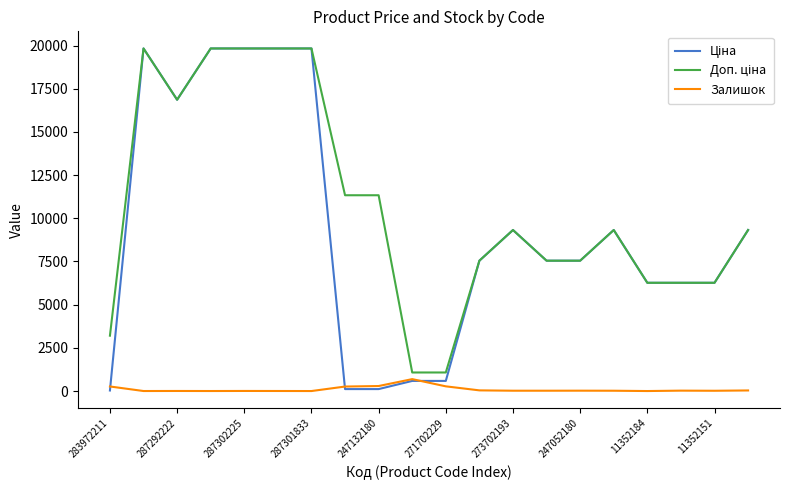

Which series has the largest total across all categories?

Доп. ціна